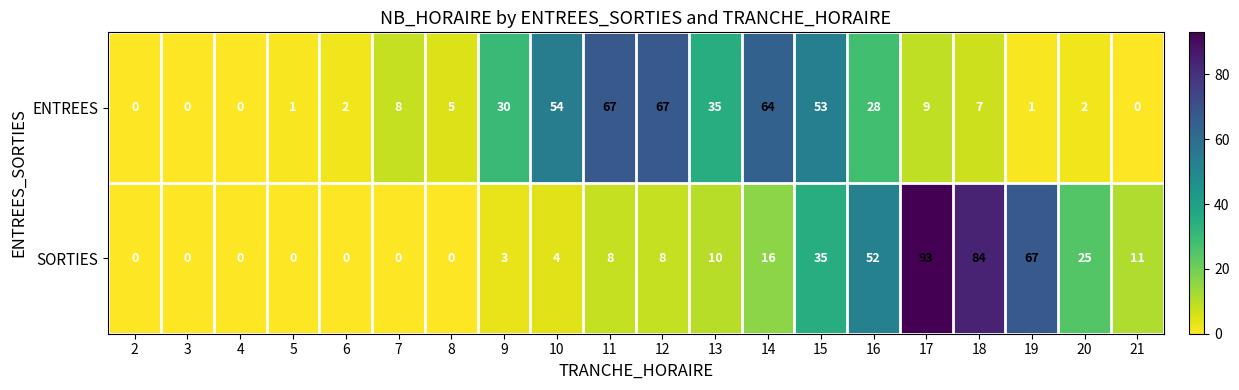

What is the greatest value displayed?

93